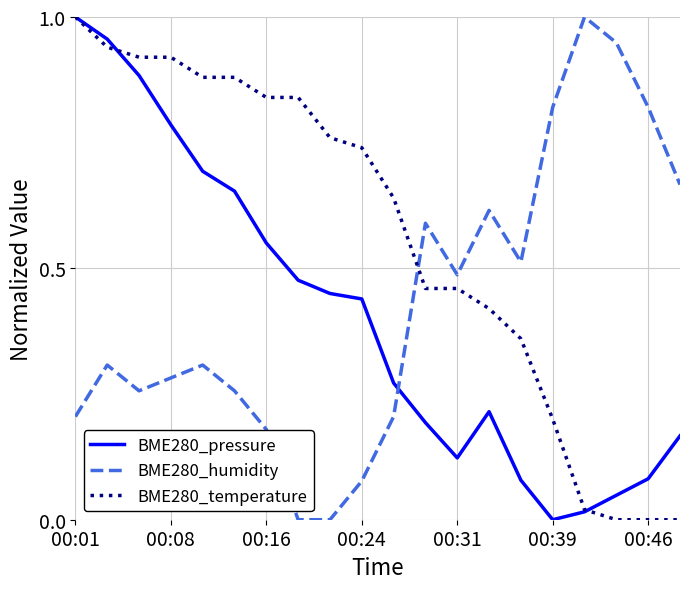

How many categories are shown in the chart?

20